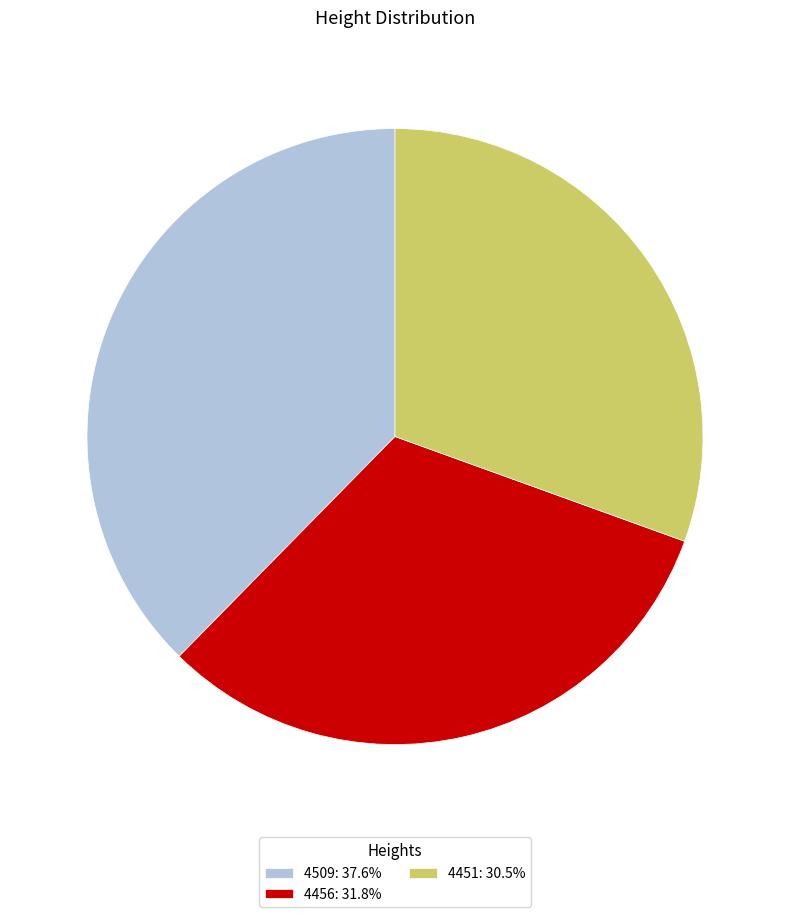

Is the sum of 4509 and 4456 greater than half?

Yes